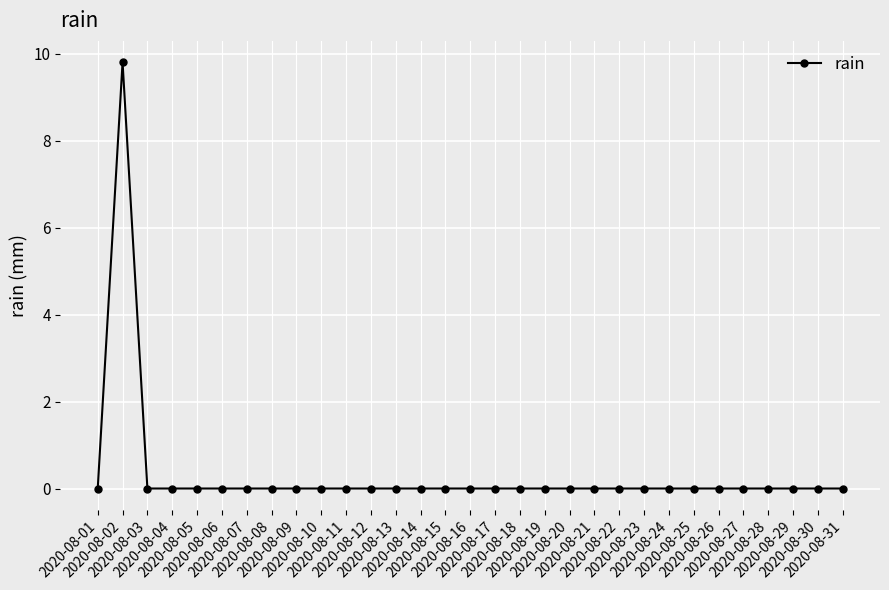

What is the greatest value displayed?

9.8